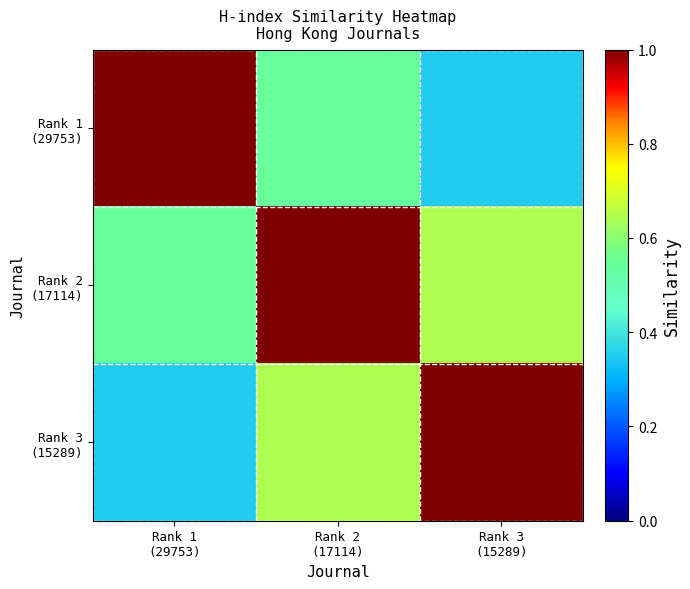

At which category does the chart reach its peak across all series?

Rank 1
(29753)